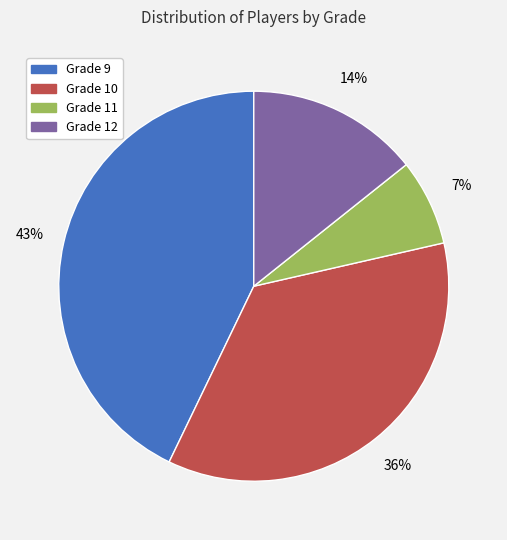

How many segments does this pie chart have?

4